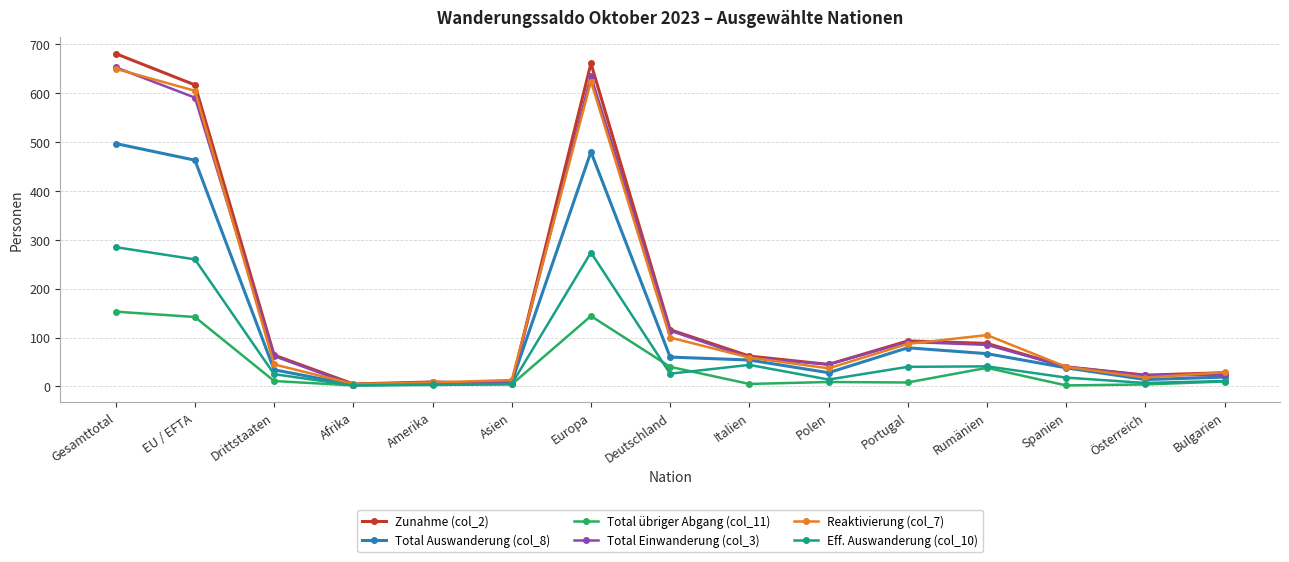

What is the sum of all Total Einwanderung (col_3) values?

2439